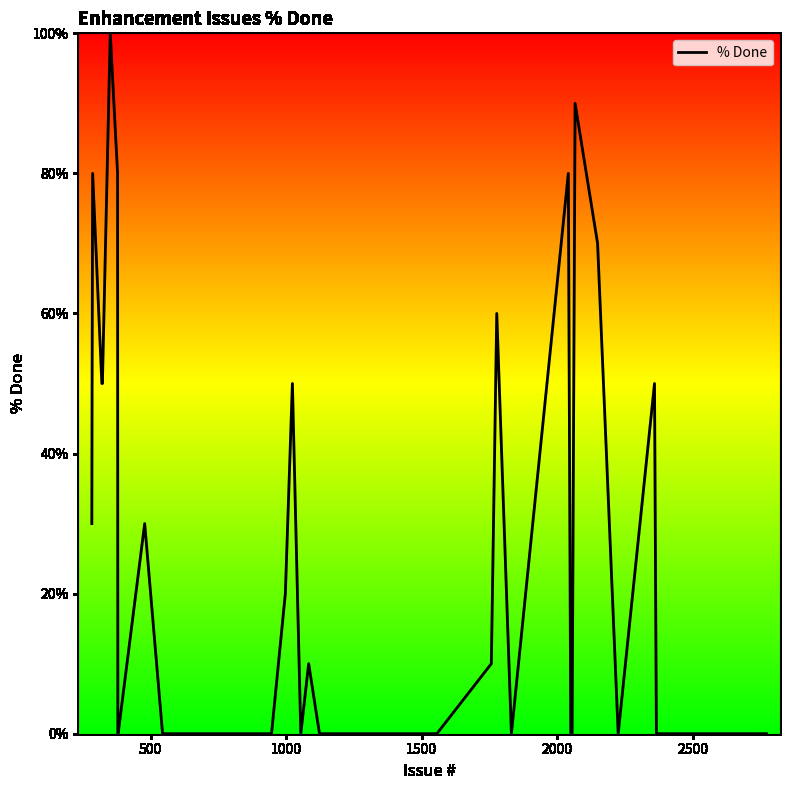

Is this an area chart (filled region under the line)?

No